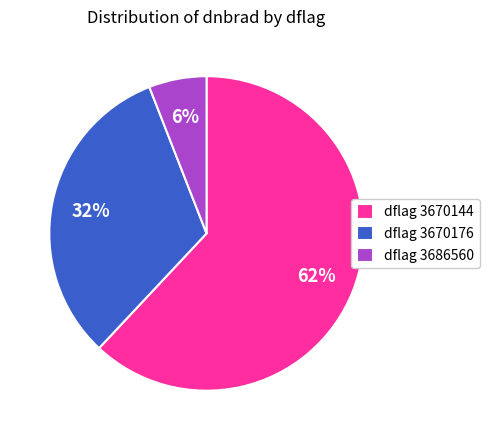

Which category has the biggest portion of the pie?

dflag 3670144